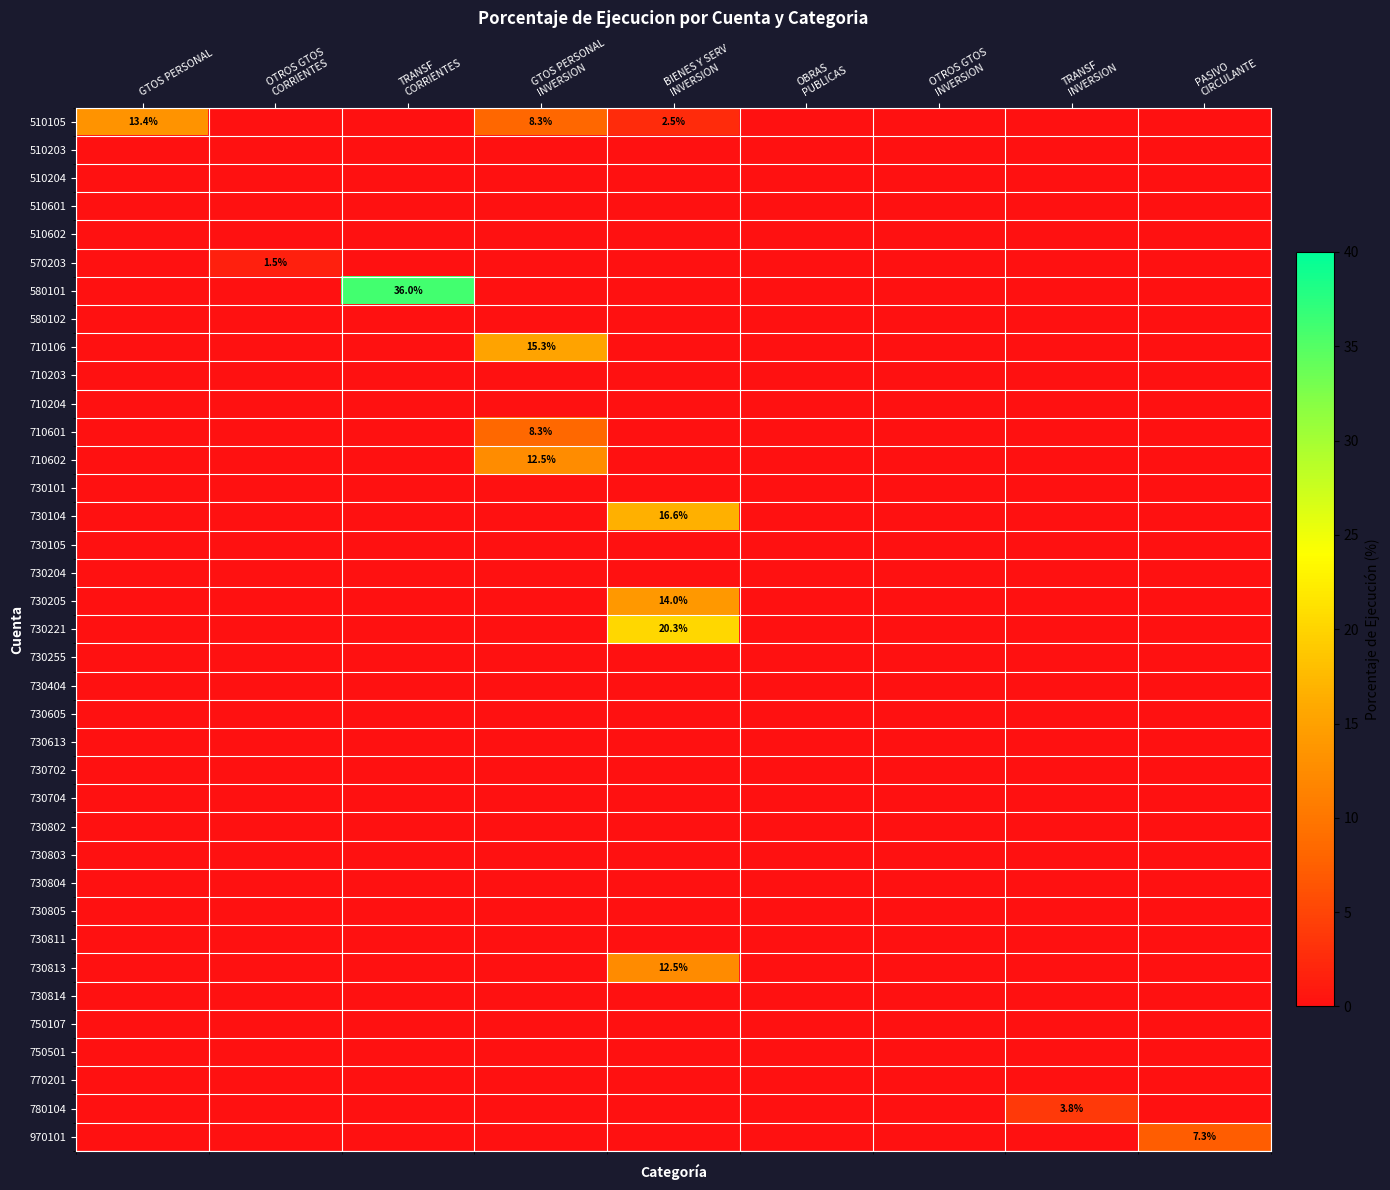

List the labels in order of 730255 value, largest first.

GTOS PERSONAL, OTROS GTOS CORRIENTES, TRANSF CORRIENTES, GTOS PERSONAL INVERSION, BIENES Y SERV INVERSION, OBRAS PUBLICAS, OTROS GTOS INVERSION, TRANSF INVERSION, PASIVO CIRCULANTE